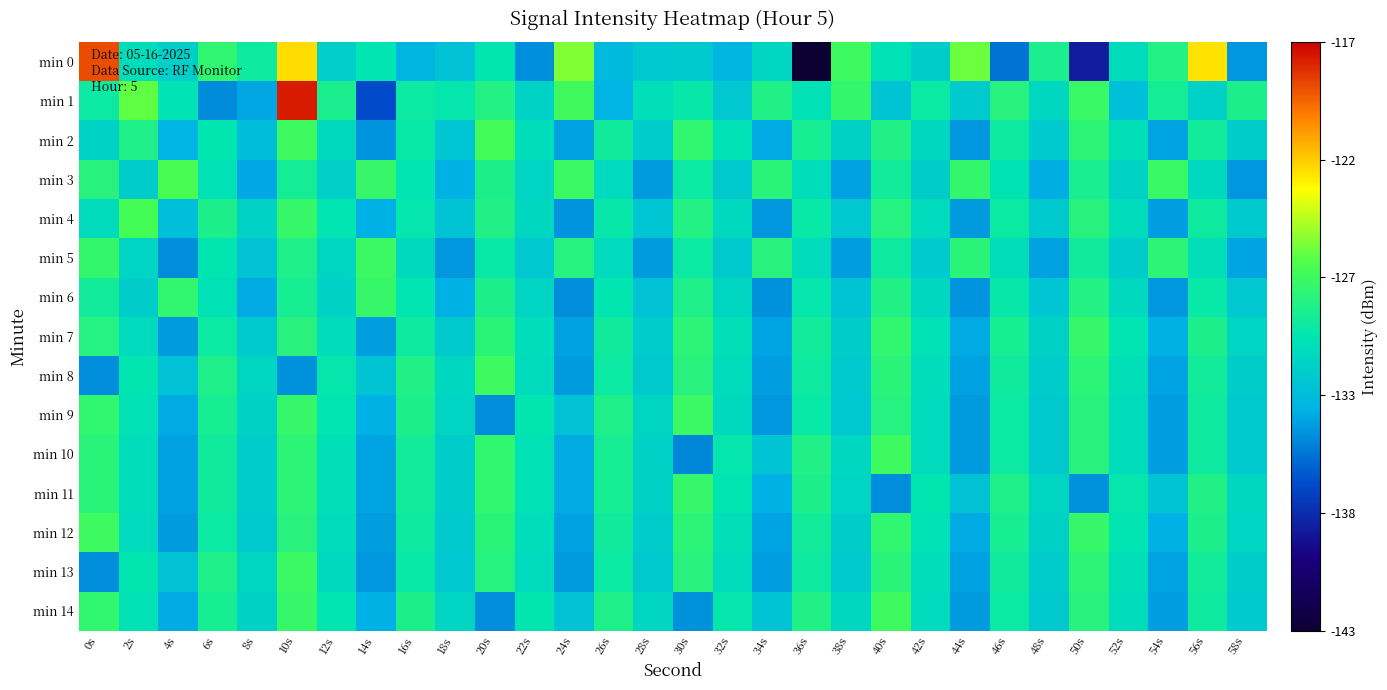

What is the total value across all series at 28s?

-1977.5